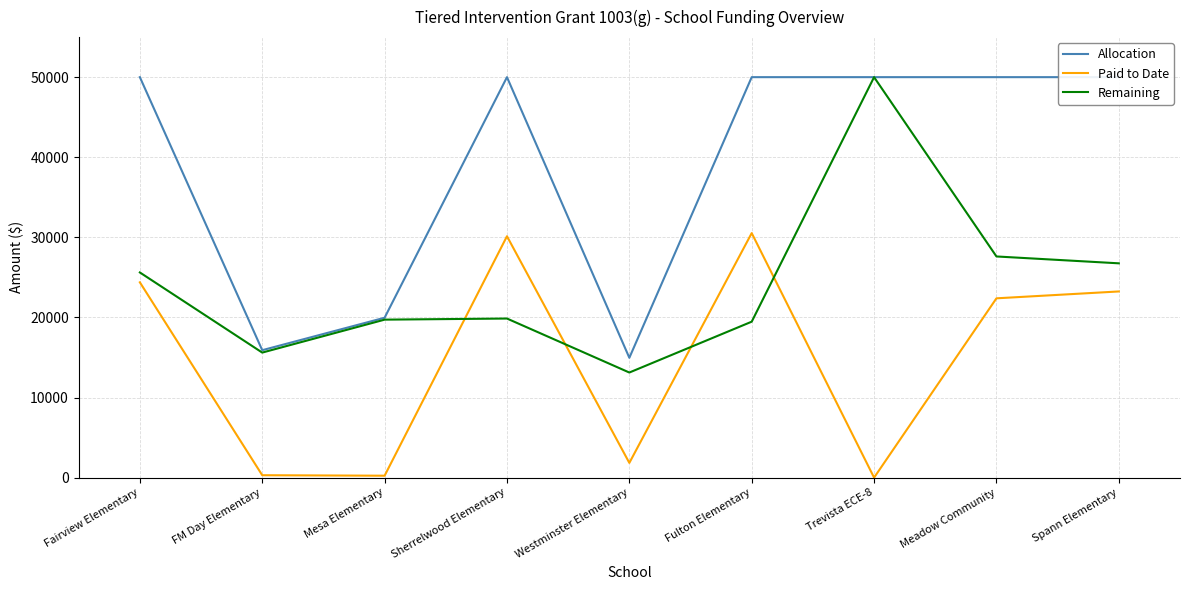

At which label does Remaining reach its peak?

Trevista ECE-8